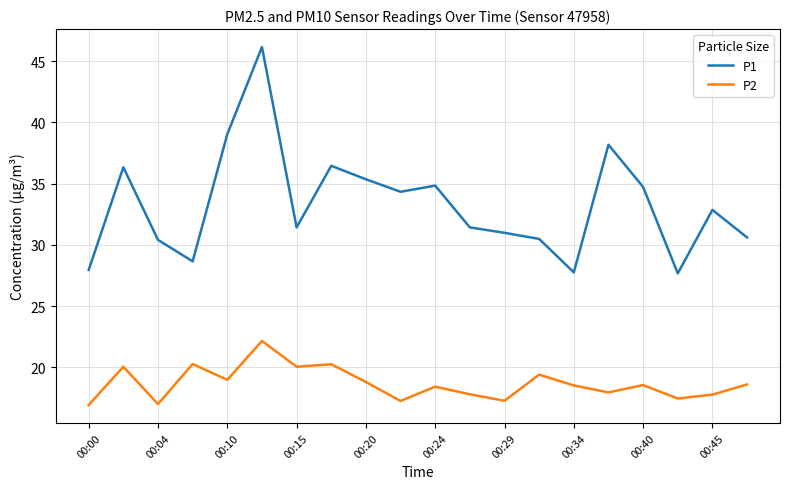

List the series in order of their overall mean, highest first.

P1, P2